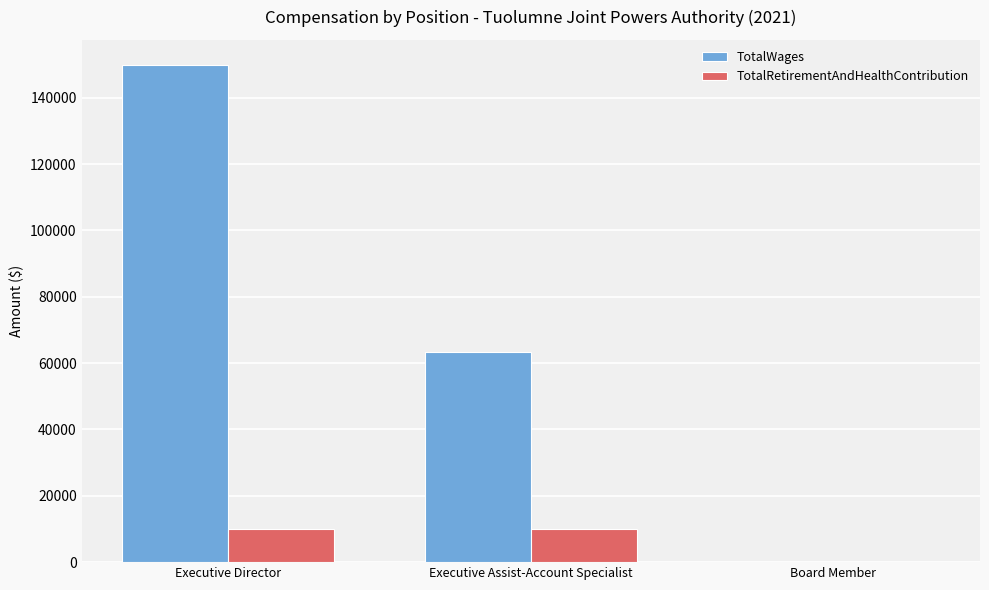

Which series changed the most between Executive Director and Executive Assist-Account Specialist?

TotalWages